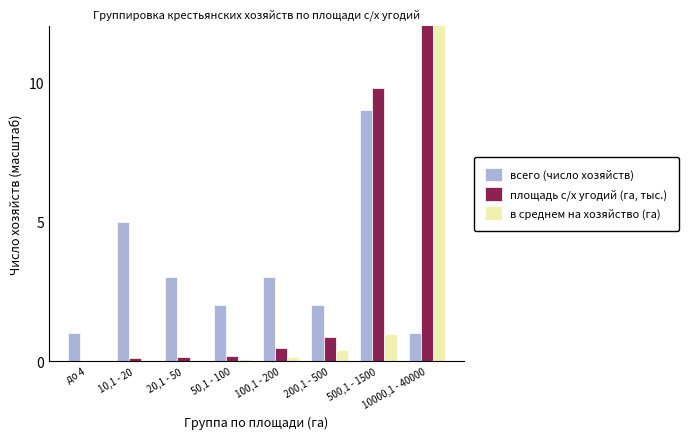

Reading right to left, what are all the values shown in this chart?

всего (число хозяйств): 1.0	9.0	2.0	3.0	2.0	3.0	5.0	1.0
площадь с/х угодий (га, тыс.): 17.5	9.8	0.9	0.5	0.2	0.2	0.1	0.0
в среднем на хозяйство (га): 15.6	1.0	0.4	0.1	0.1	0.0	0.0	0.0